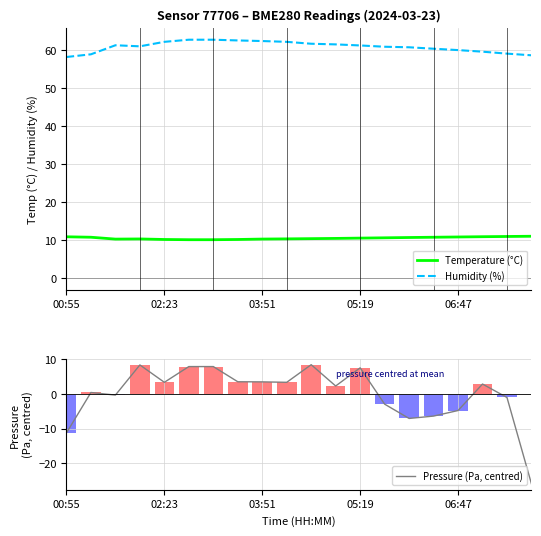

Read the Pressure (Pa, centred) value at 03:51.

3.5